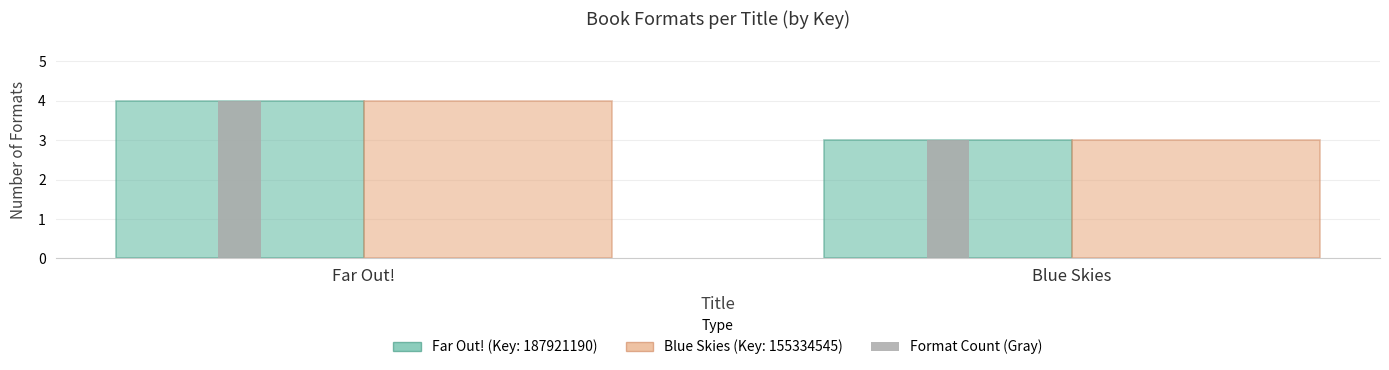

At which category is the sum across all series the highest?

Far Out!